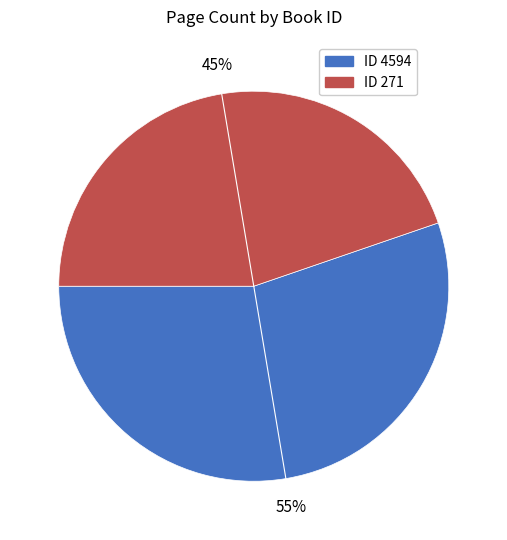

To the nearest percent, what is the average slice percentage?

50%